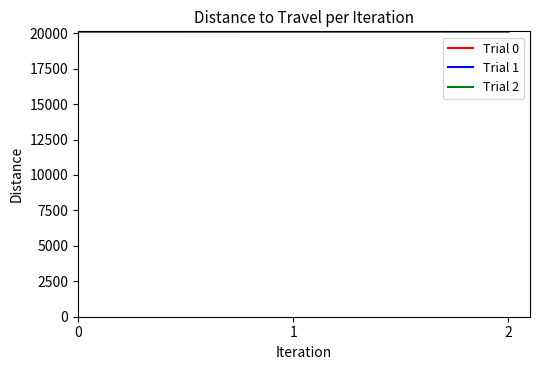

What is the average value of the Trial 0 series?

20134